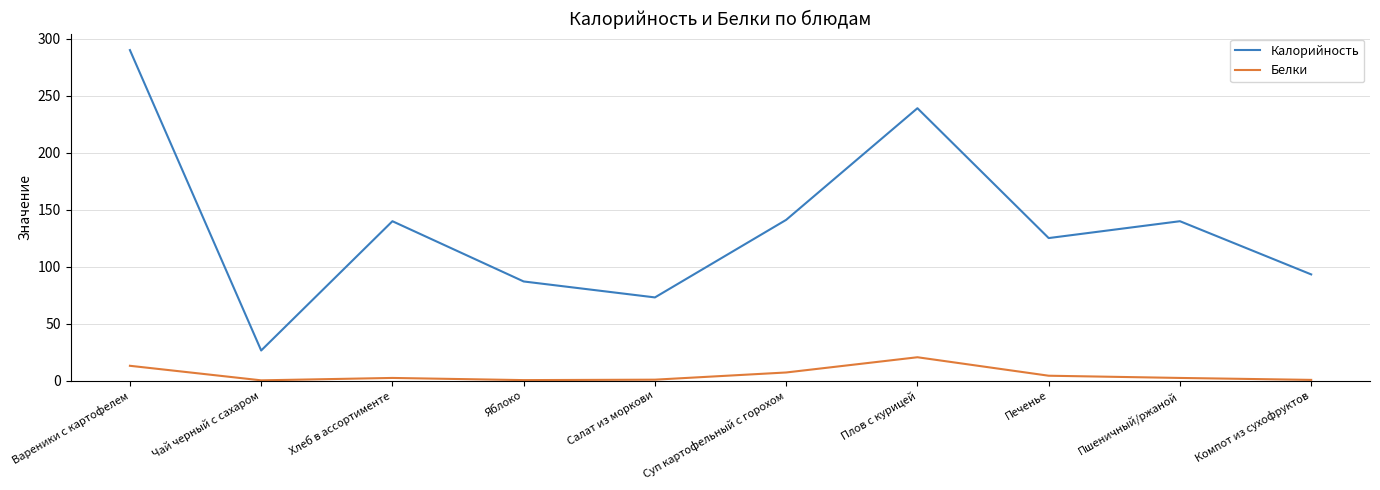

The Белки series shows 2.3 at Хлеб в ассортименте. True or false?

True